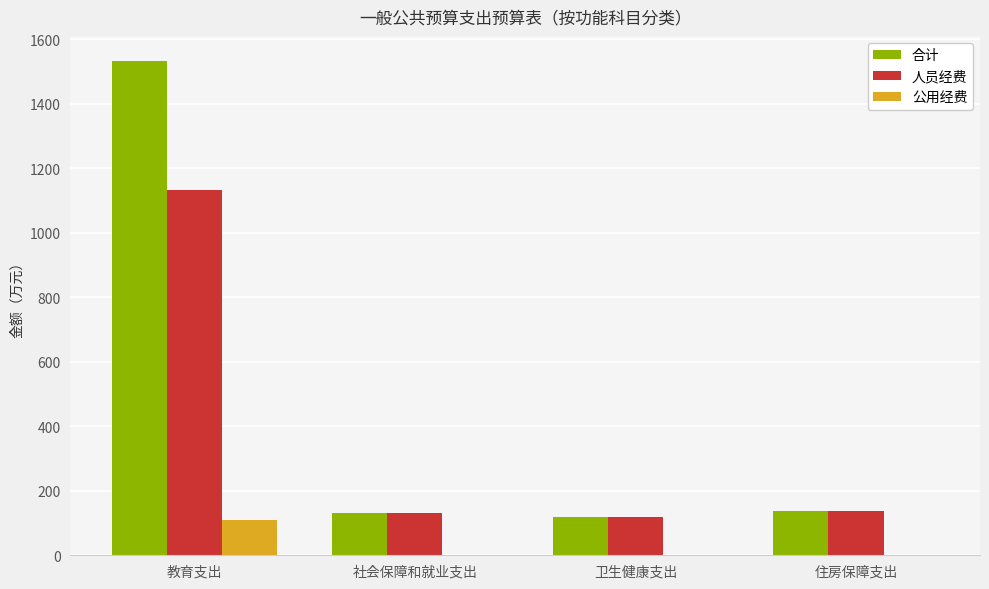

What value does the 人员经费 series have at 社会保障和就业支出?

131.2